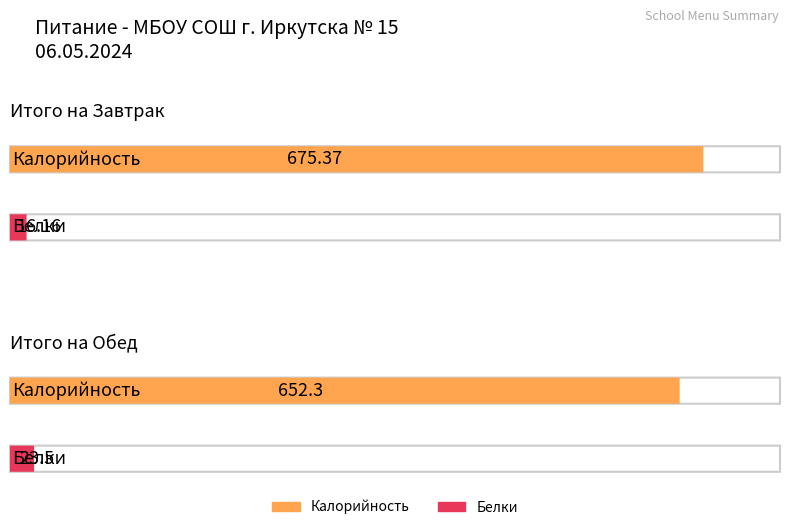

At how many categories does at least one series exceed 172?

2